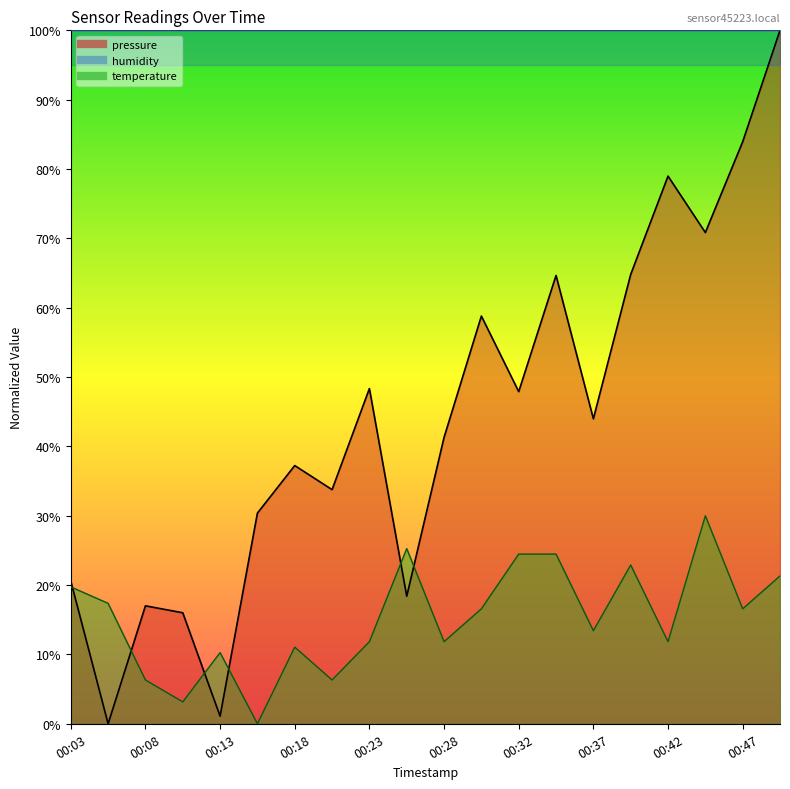

Where does the pressure series first go above 43?

00:23